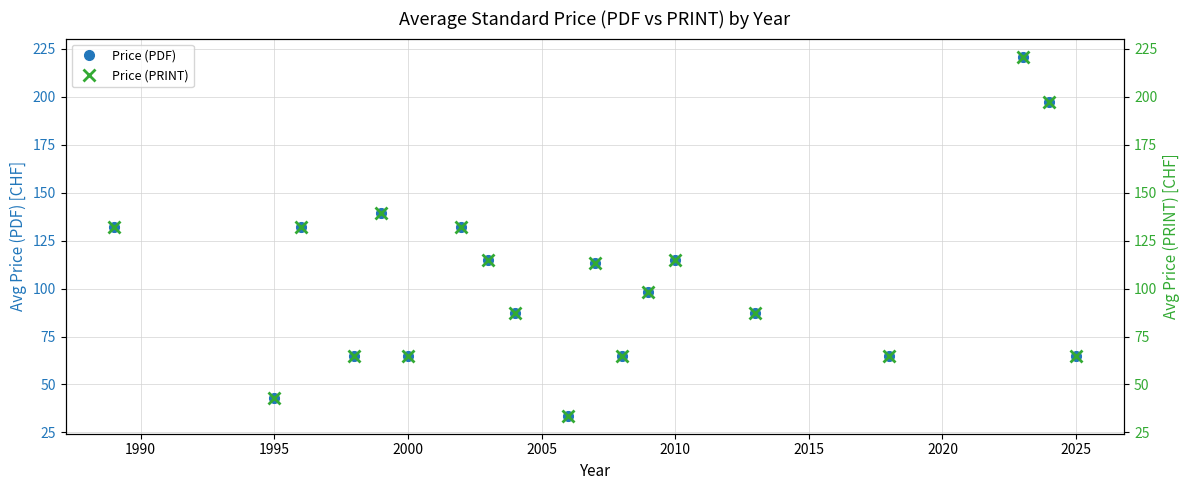

Where is the first local minimum for Price (PDF)?

1995